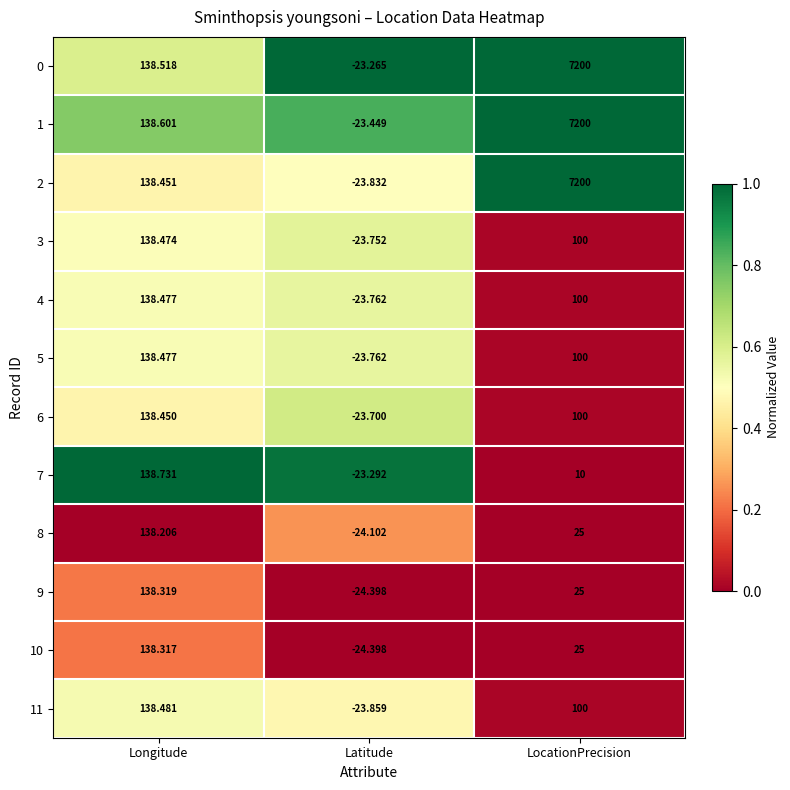

Which category has the lowest value across all series?

Latitude